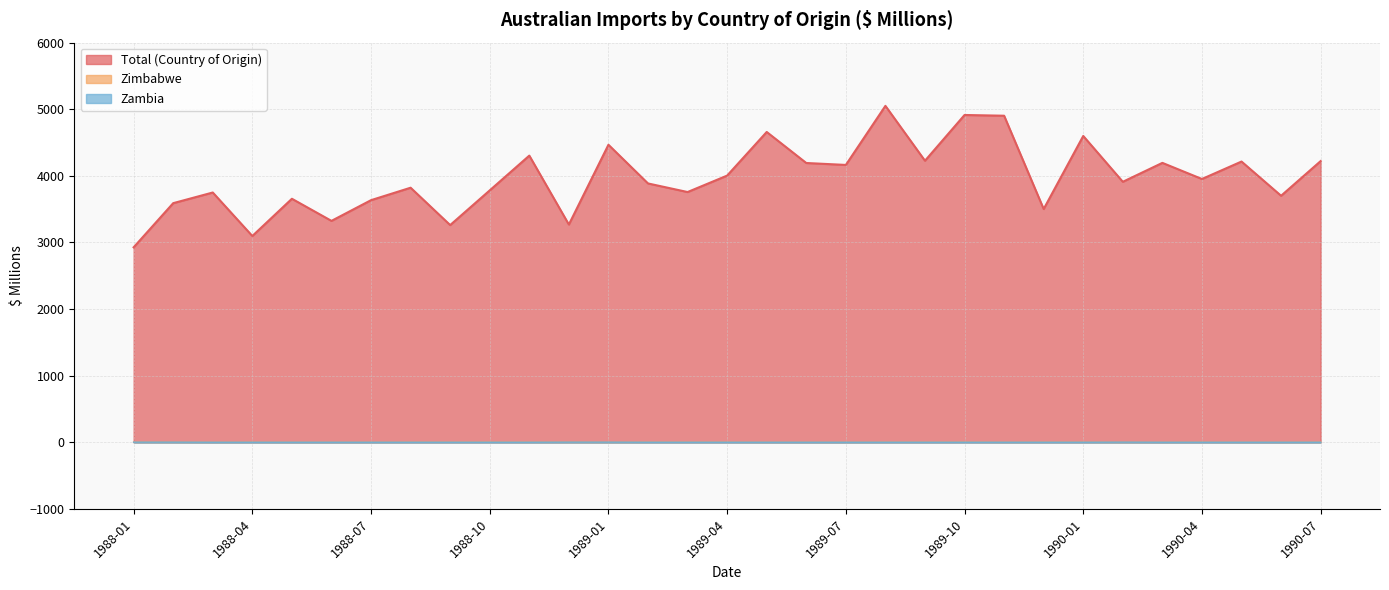

Which series has the largest range (max minus min)?

Total (Country of Origin)